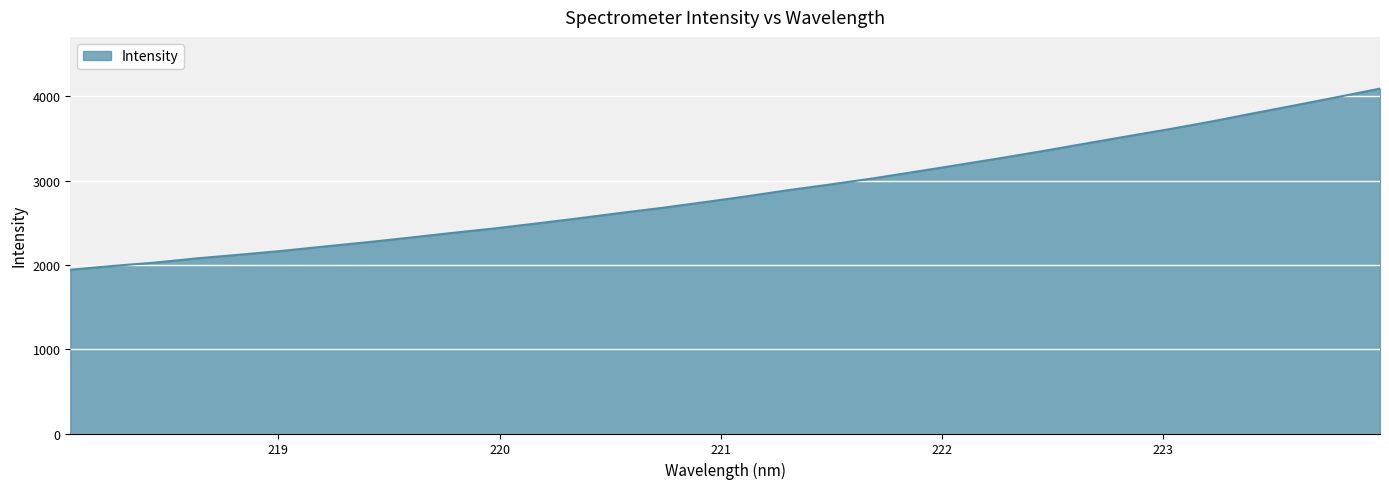

What is the smallest value displayed?

1942.4